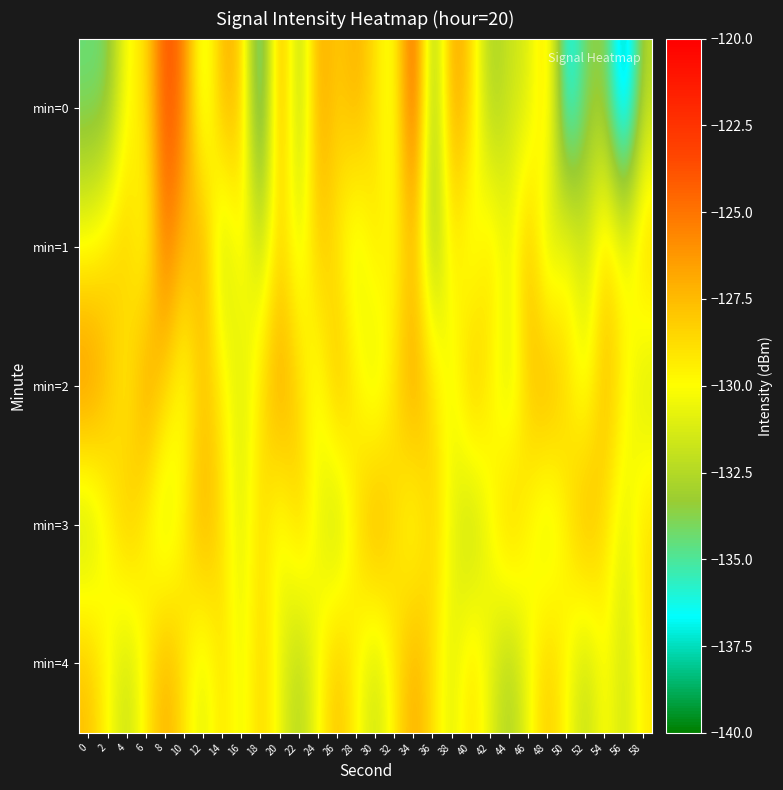

How many categories are shown in the chart?

30